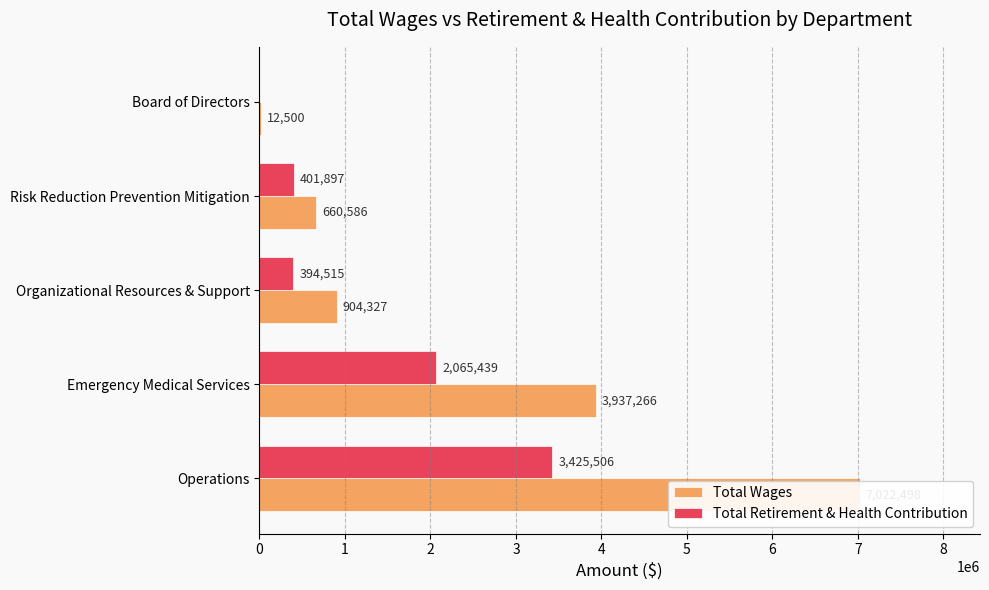

Reading left to right, what are all the values shown in this chart?

Total Wages: 7022498	3937266	904327	660586	12500
Total Retirement & Health Contribution: 3425506	2065439	394515	401897	0